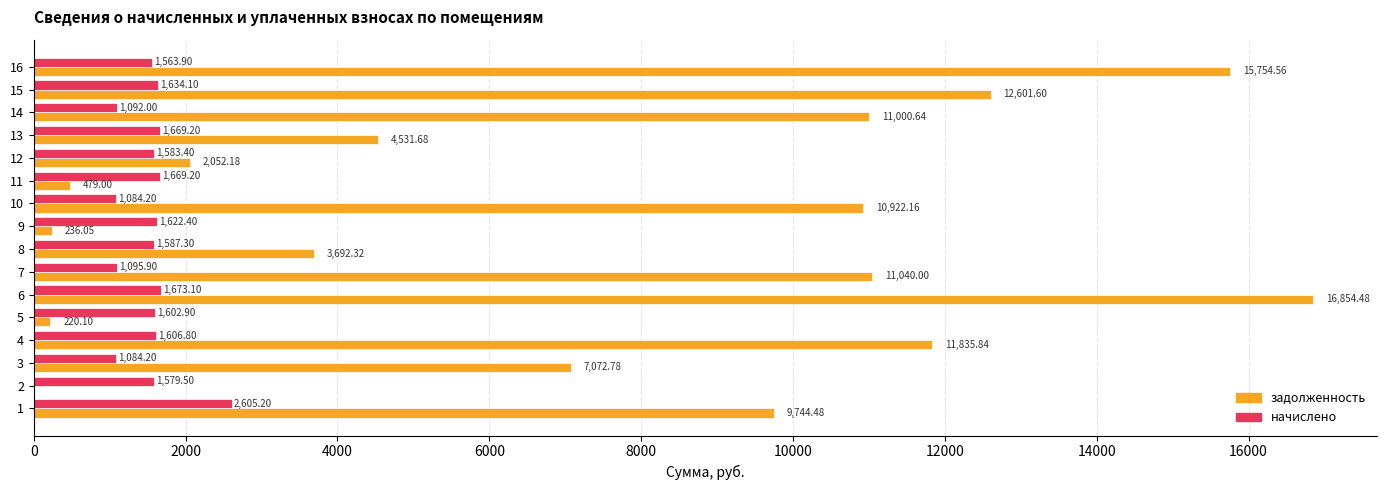

At which category is the sum across all series the highest?

6